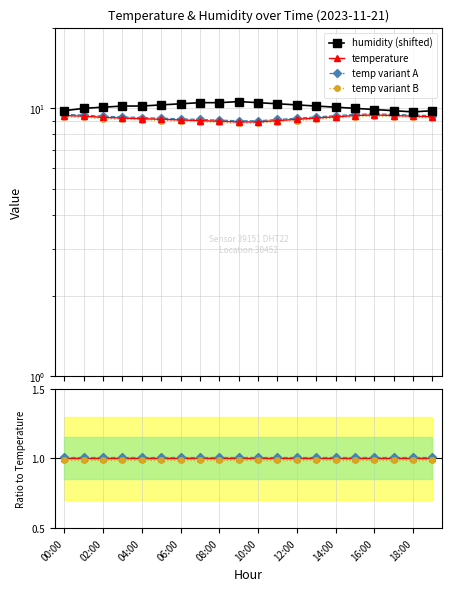

Between 02:00 and 08:00, which is larger?

08:00